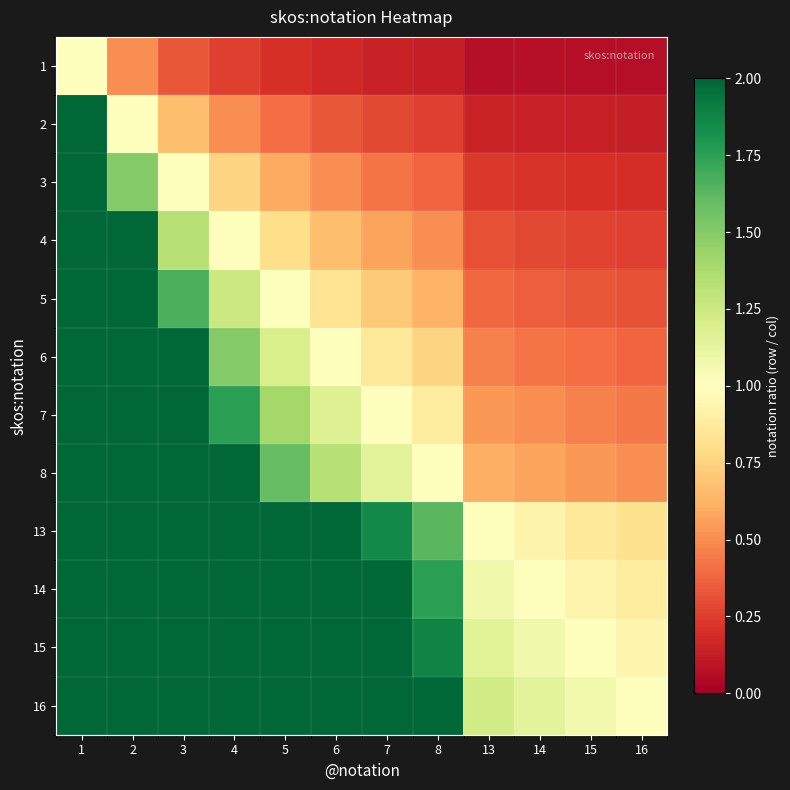

Between 13 and 3, which is larger?

3